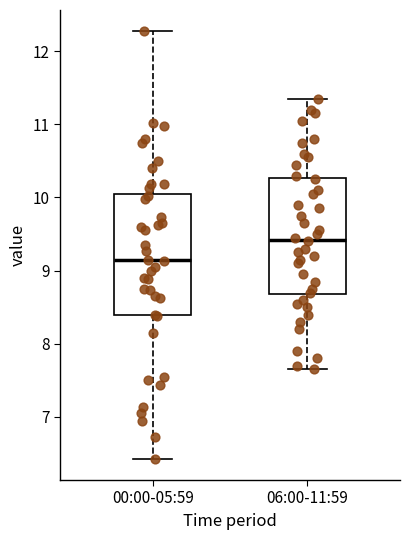

Where does the lower whisker of the box for 06:00-11:59 end on the y-axis? The values are not printed on the chart, so give them approximately, as read against the axis.

7.7